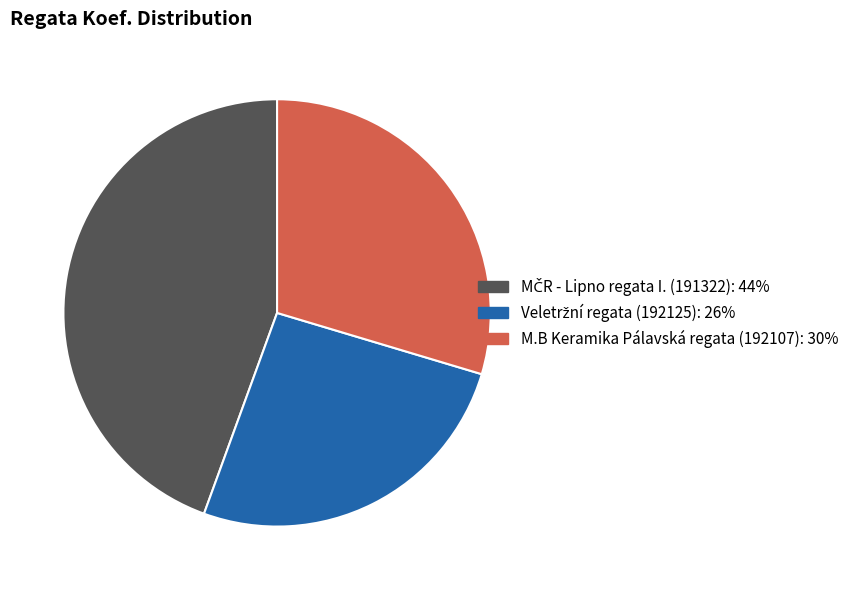

True or false: M.B Keramika Pálavská regata (192107) accounts for 30% of the total.

True